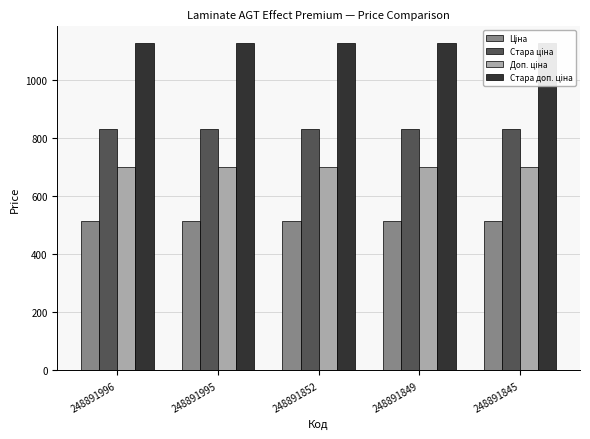

At which label does Доп. ціна reach its minimum?

248891996